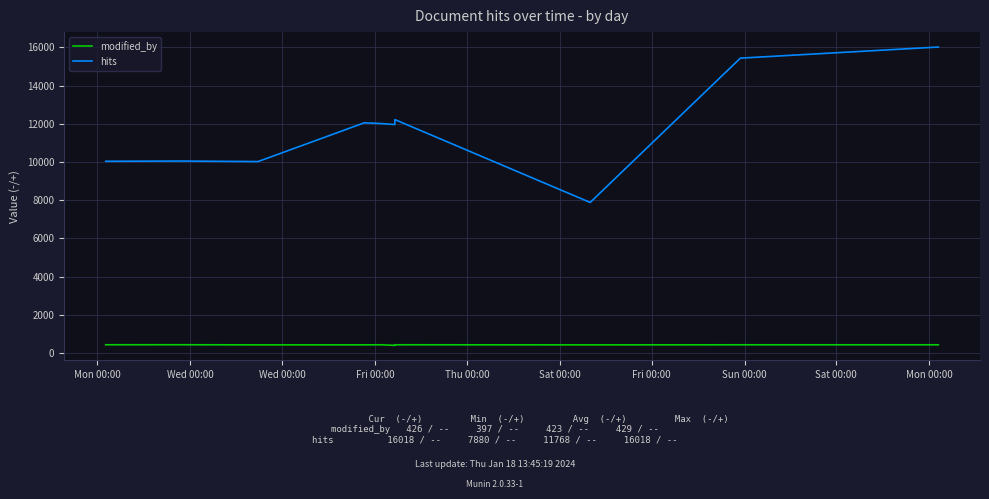

Which series has the largest range (max minus min)?

hits